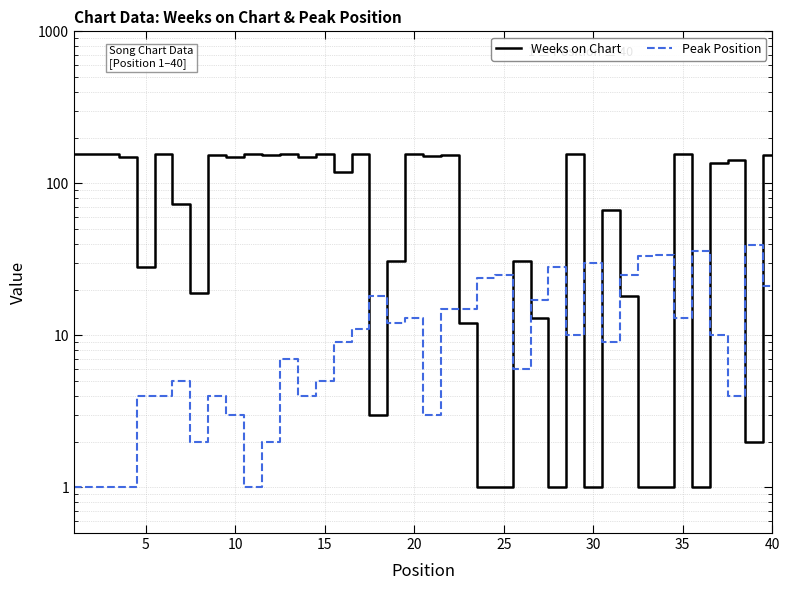

How many interior local valleys does the Peak Position series have?

10